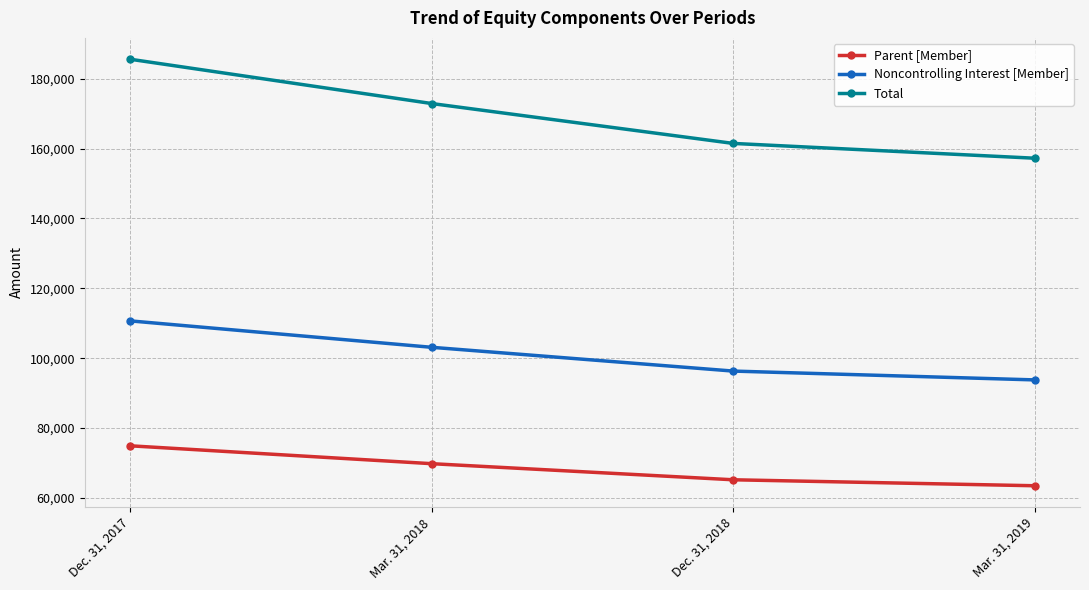

Where does the Noncontrolling Interest [Member] series first go above 103113?

Dec. 31, 2017